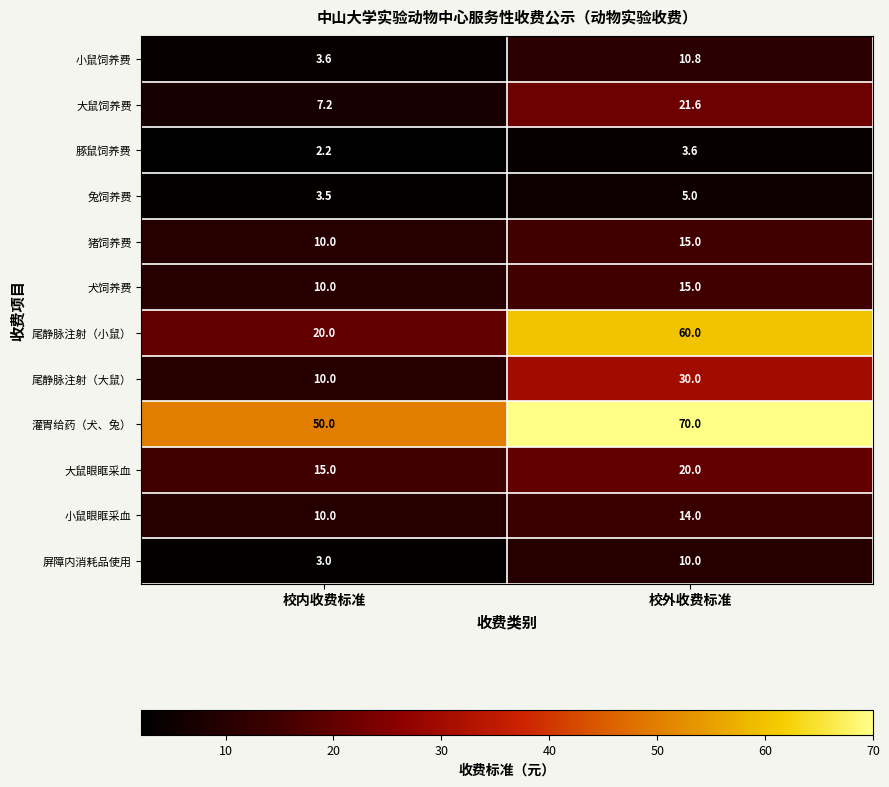

Is it true that 屏障内消耗品使用 equals 10.0 at 校外收费标准?

True